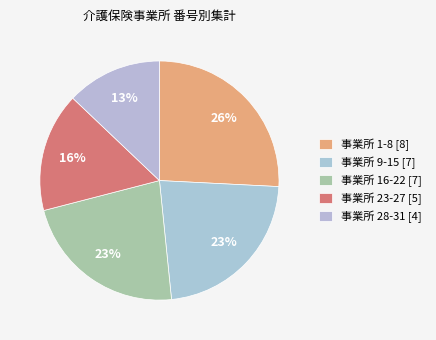

How many slices are in this pie chart?

5